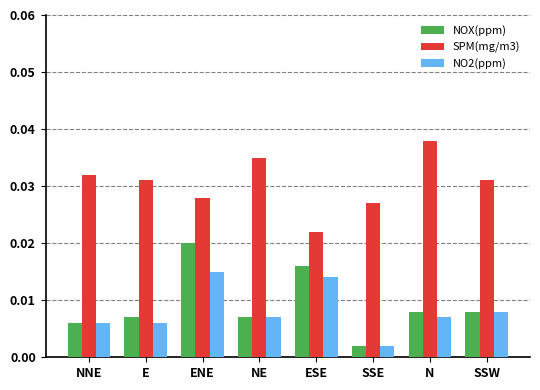

At how many categories does at least one series exceed 0?

8